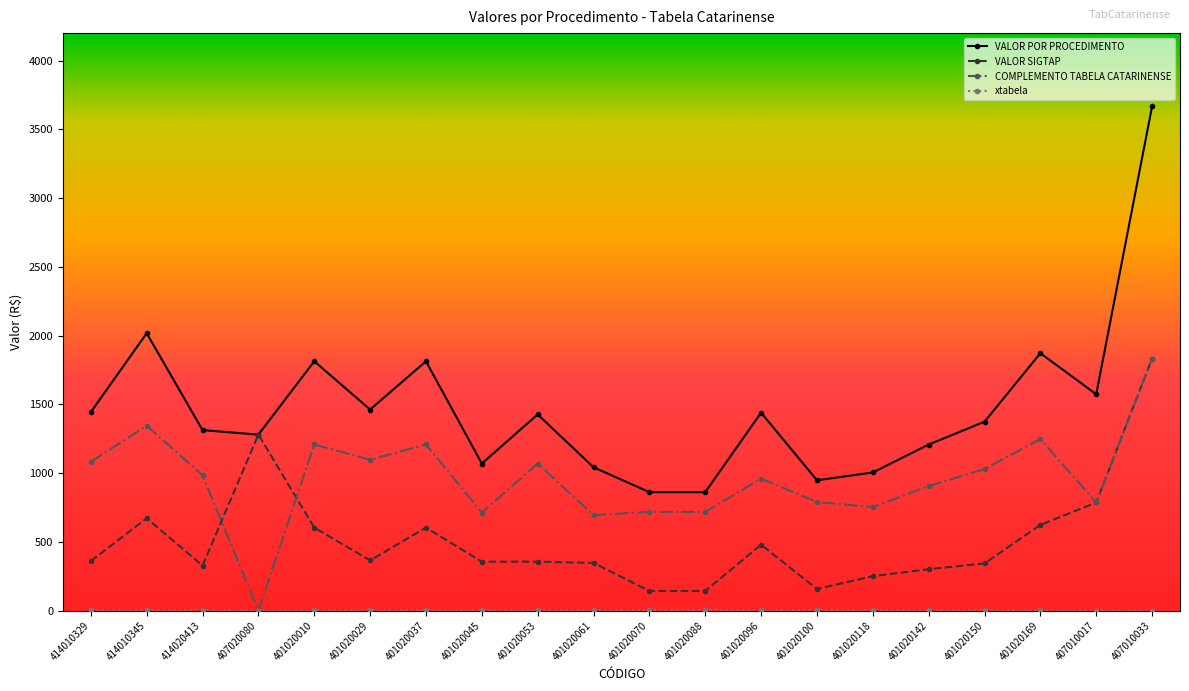

What is the difference between the maximum and minimum values in the VALOR SIGTAP series?

1689.8